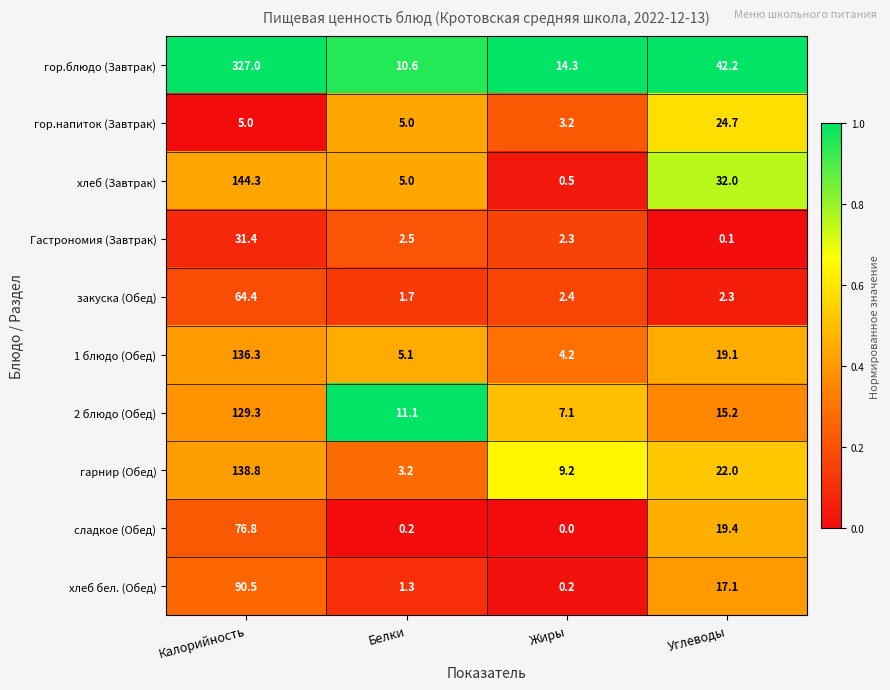

What is the sum of all 1 блюдо (Обед) values?

164.7